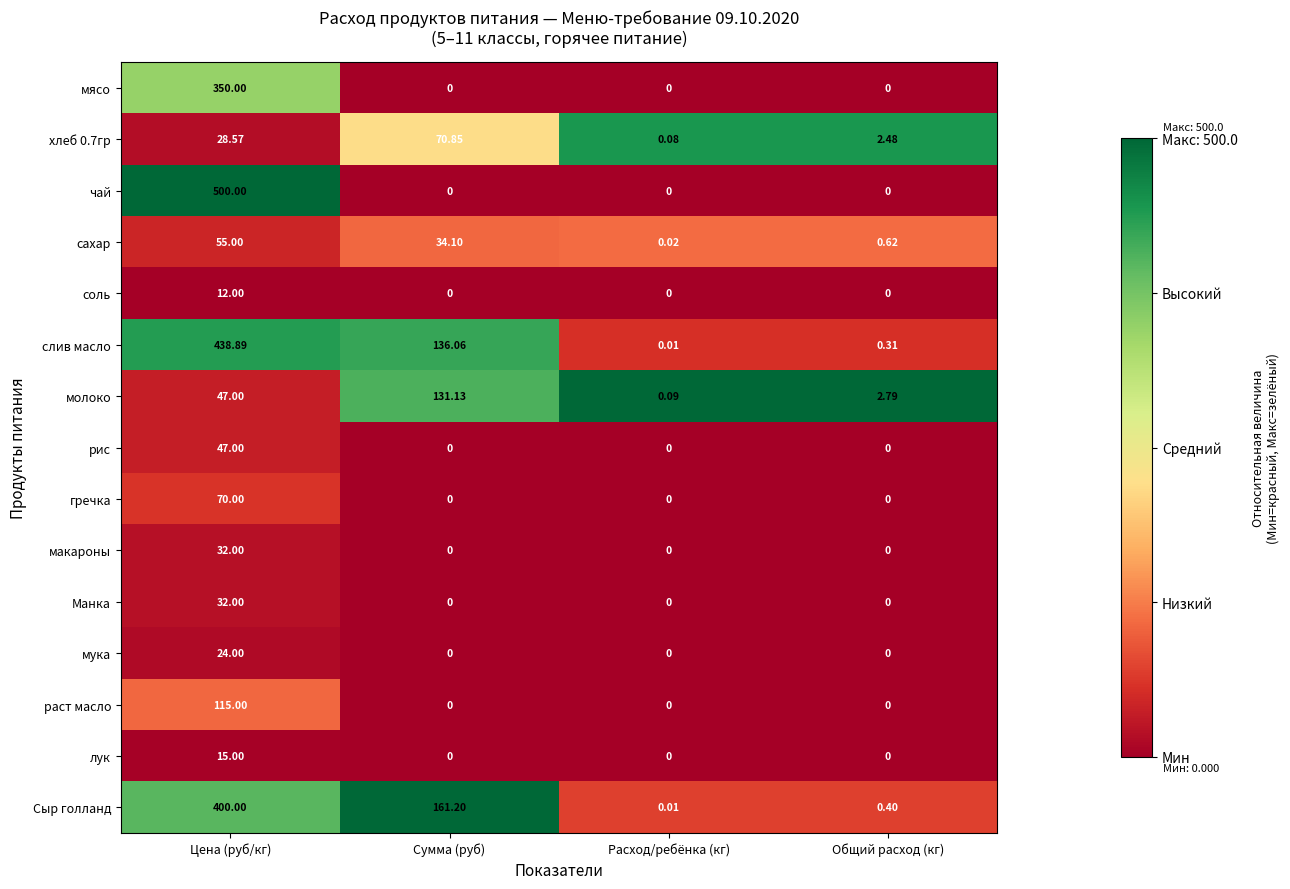

List the labels in order of Сыр голланд value, smallest first.

Расход/ребёнка (кг), Общий расход (кг), Сумма (руб), Цена (руб/кг)